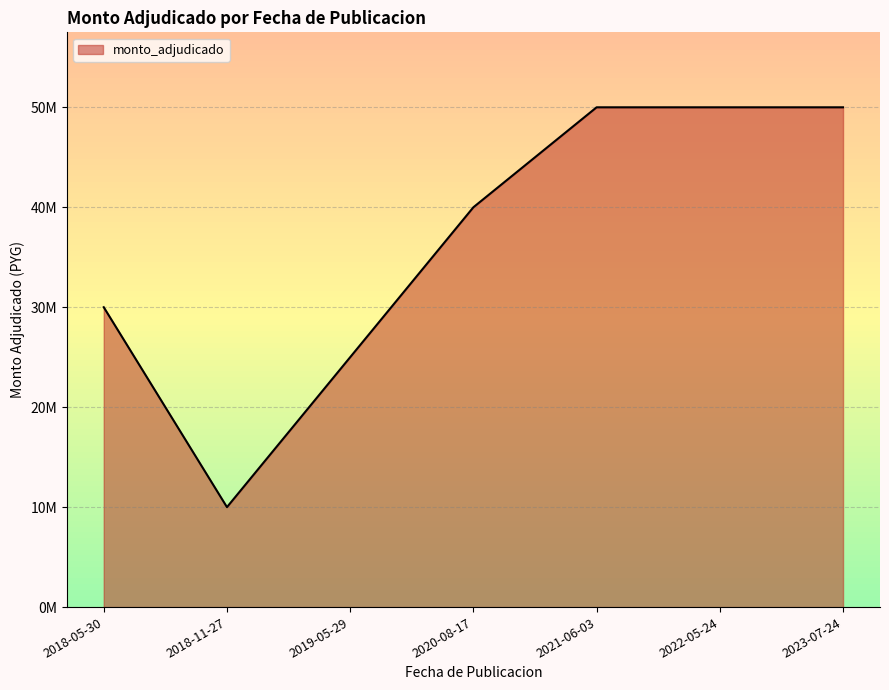

What is the difference between the second highest and minimum values?

40000000